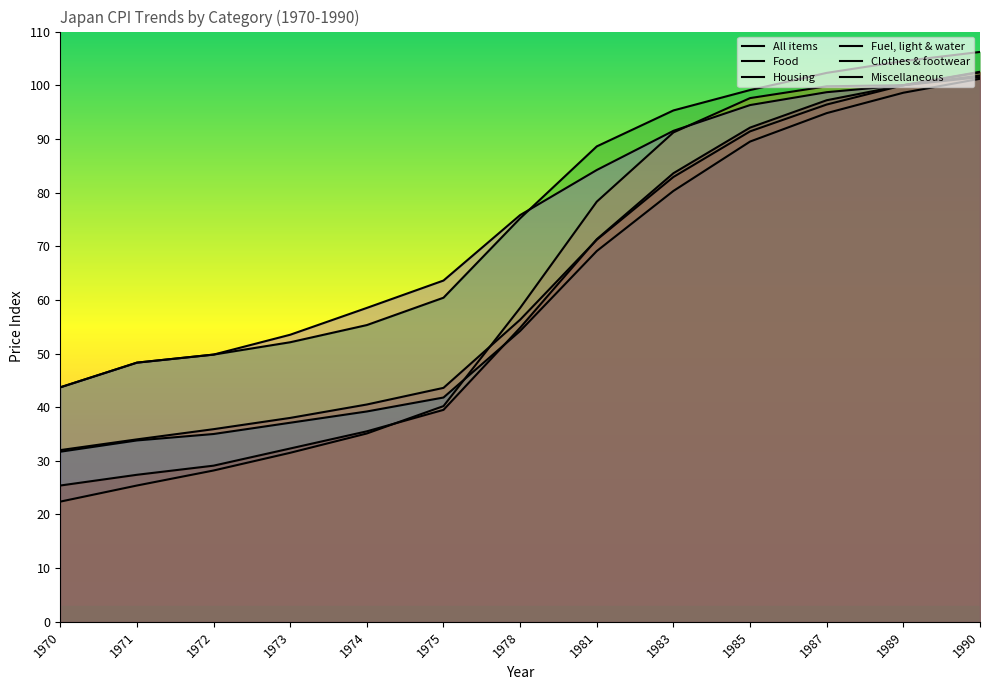

What is the sum of all Clothes & footwear values?

965.7